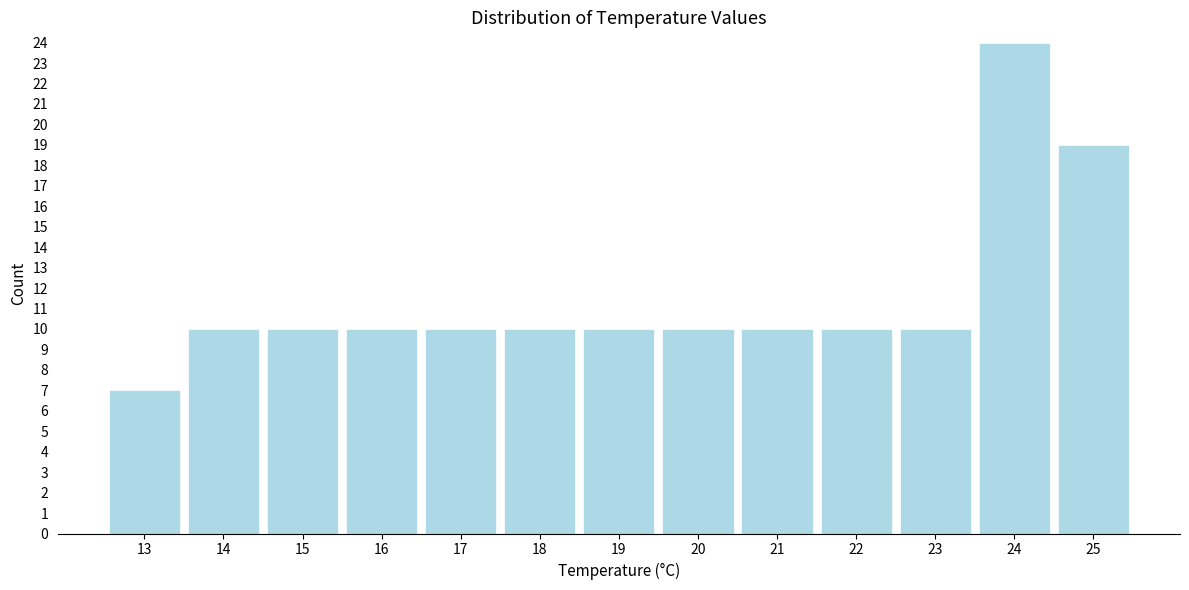

What is the height of the bar covering 17.5 to 18.5 on the x-axis? The values are not printed on the chart, so give them approximately, as read against the axis.

10